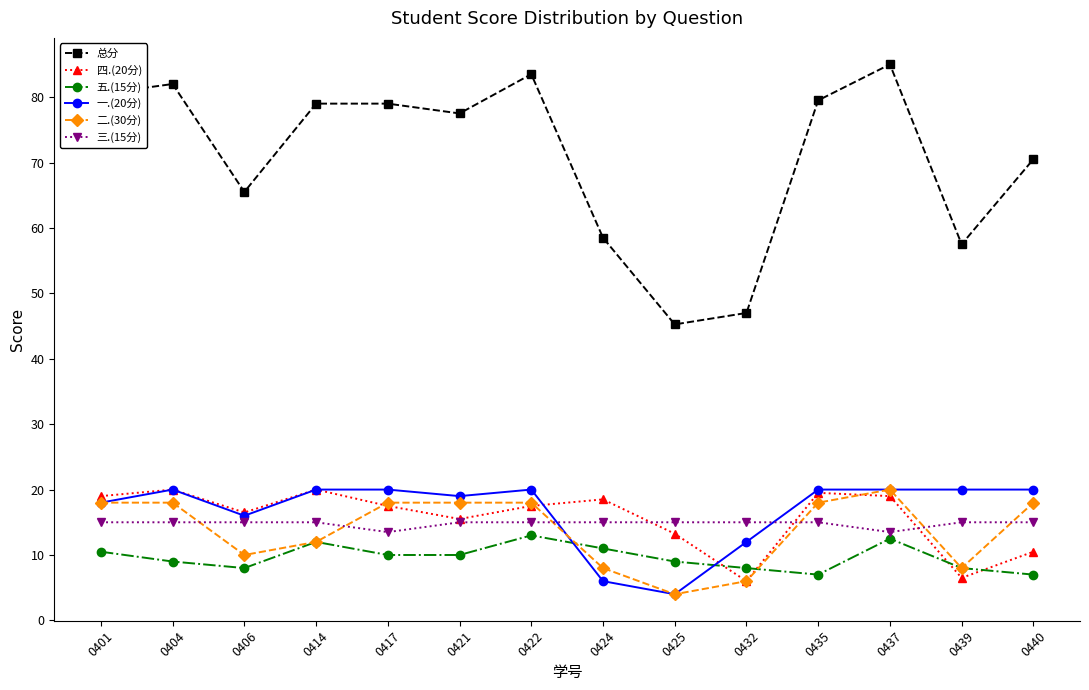

After their last crossing, which series has the higher values: 一.(20分) or 五.(15分)?

一.(20分)